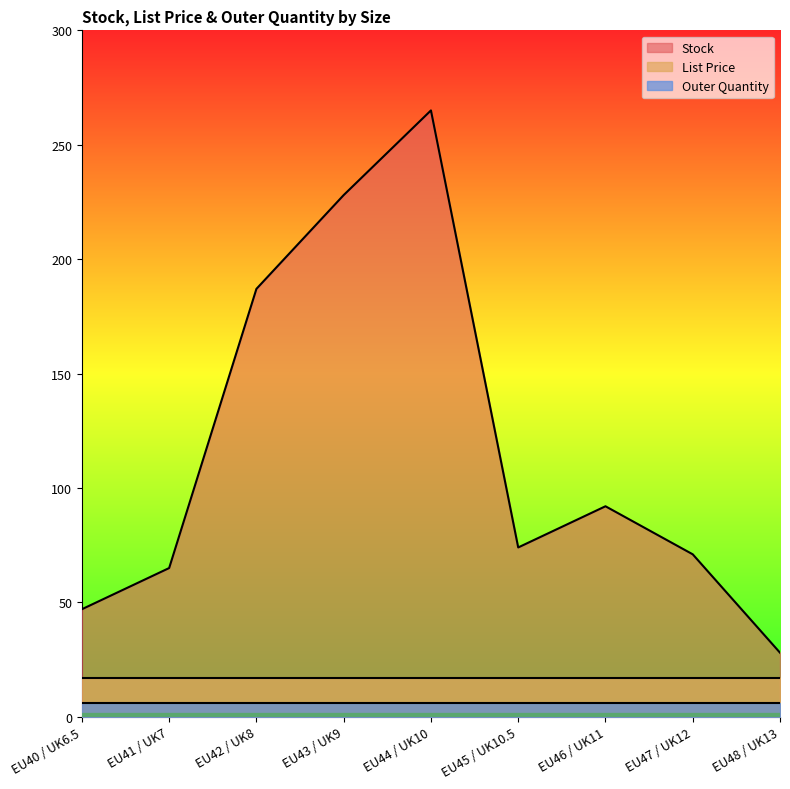

What is the label of the 4th point from the right?

EU45 / UK10.5